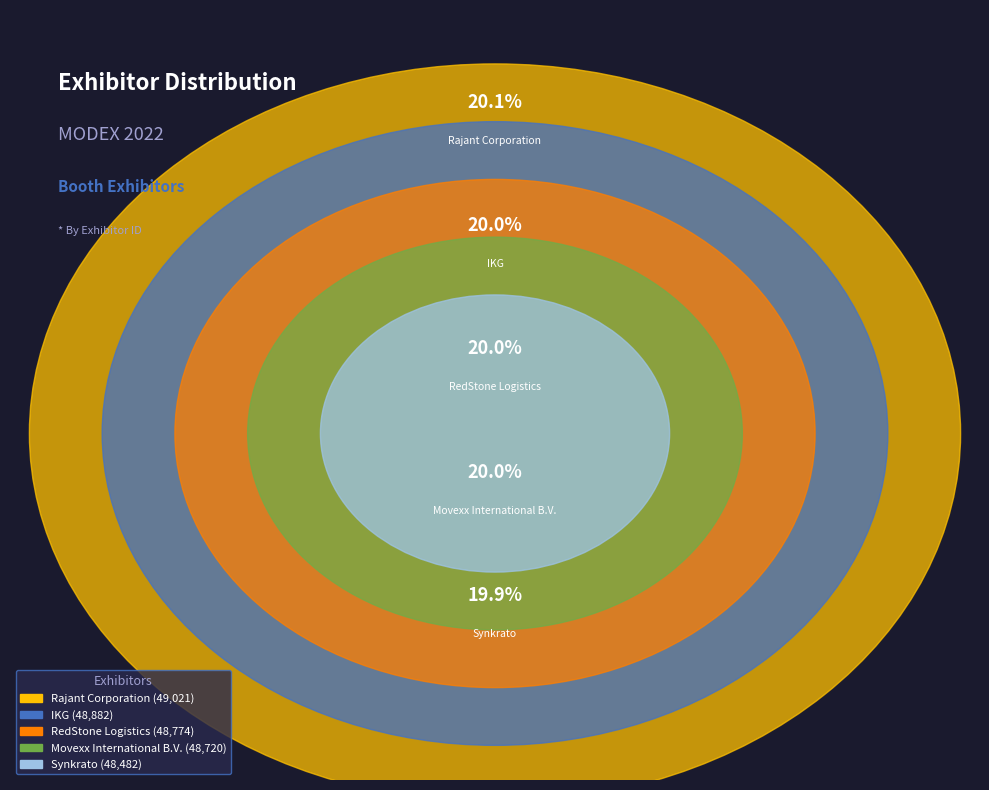

Does Movexx International B.V. represent more than half of the total?

No